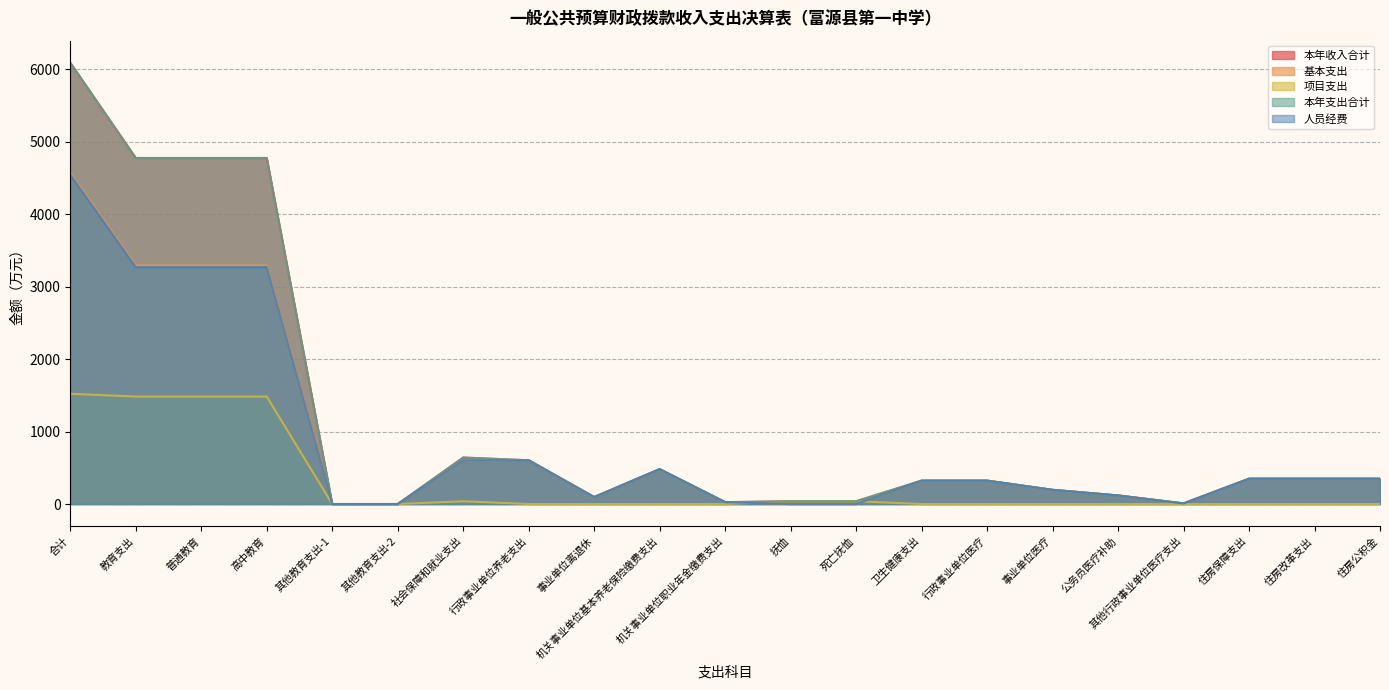

True or false: 本年支出合计 and 基本支出 cross at least once.

False